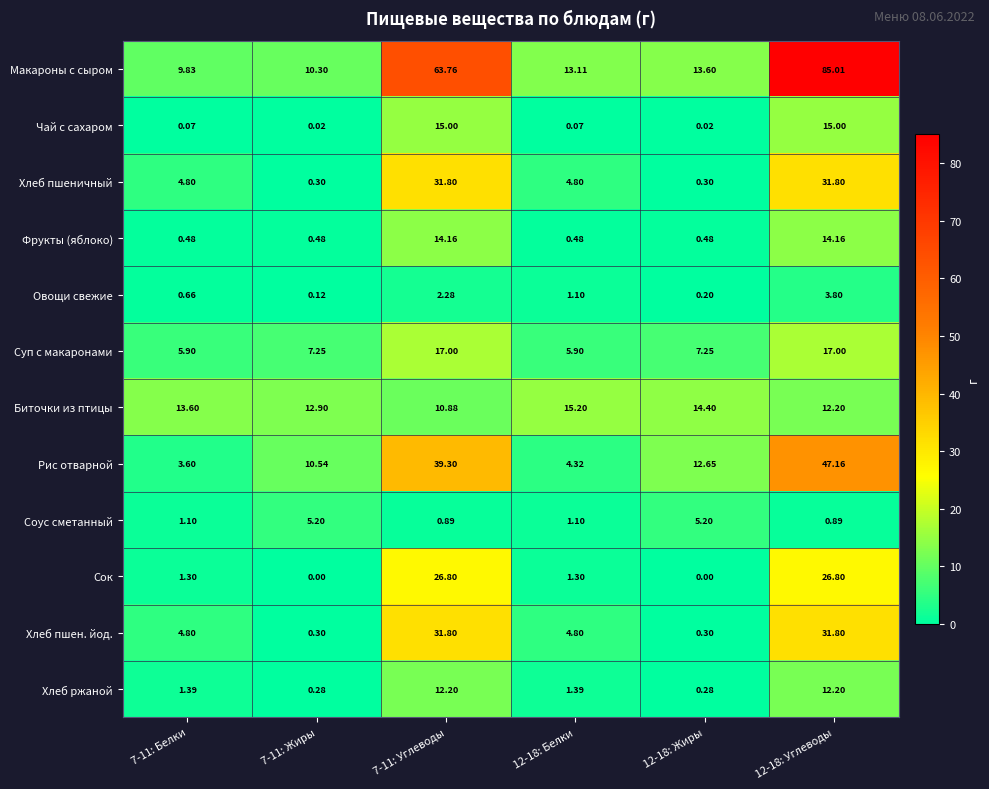

Which series has the largest range (max minus min)?

Макароны с сыром